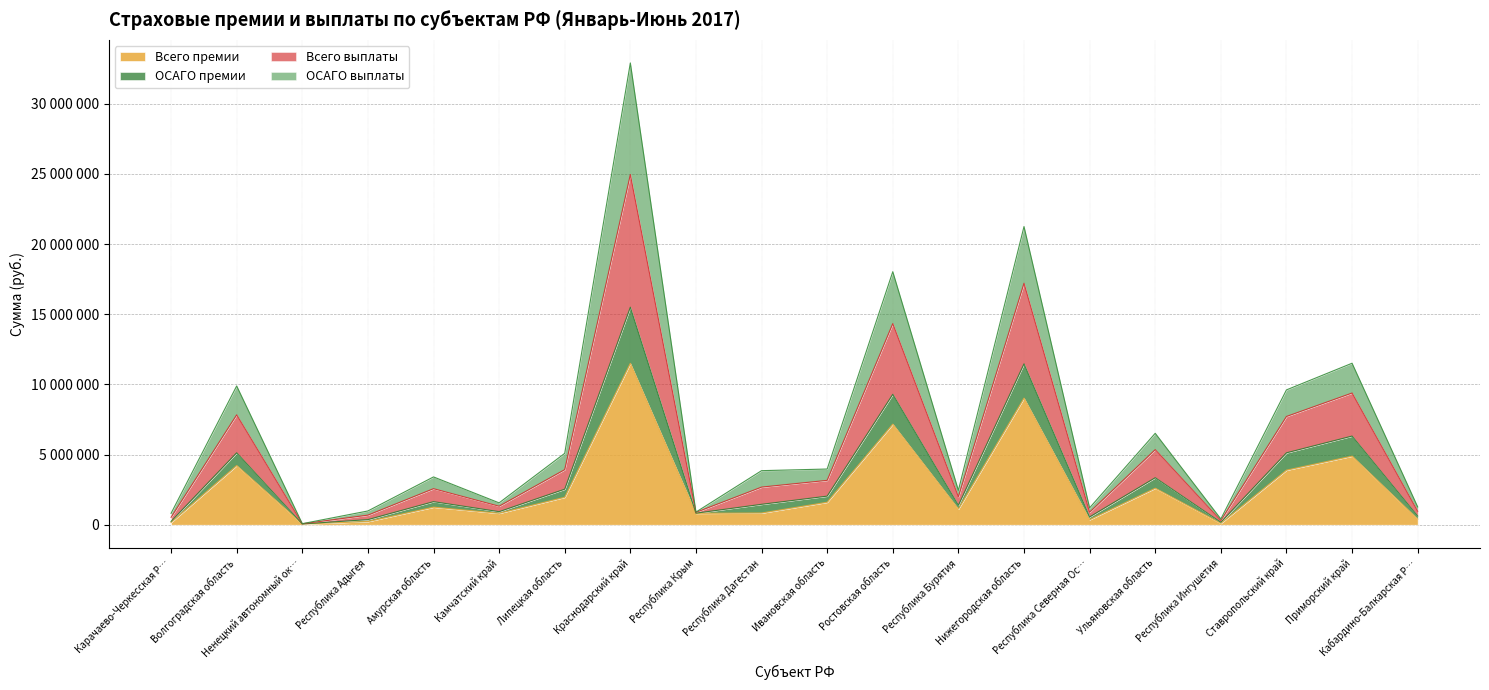

What are all the series names shown in the legend?

Всего премии, ОСАГО премии, Всего выплаты, ОСАГО выплаты